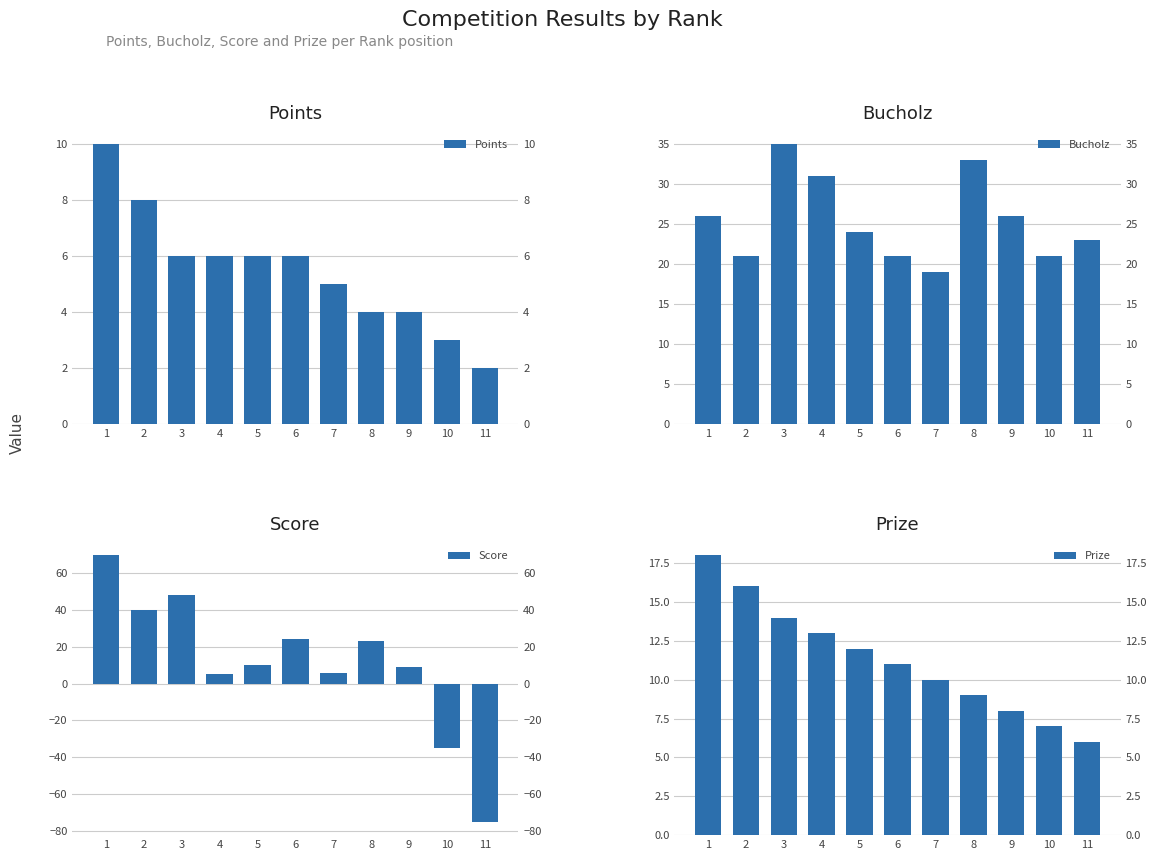

What is the sum of all Bucholz values?

280